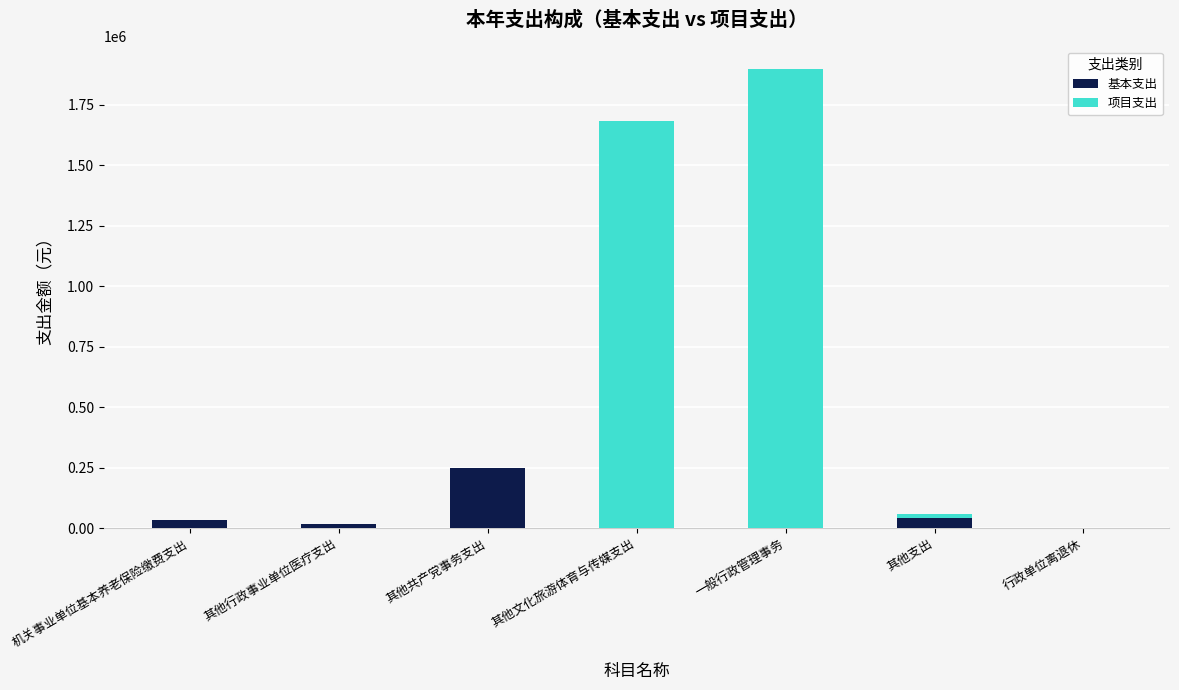

Does the chart contain stacked bars?

Yes